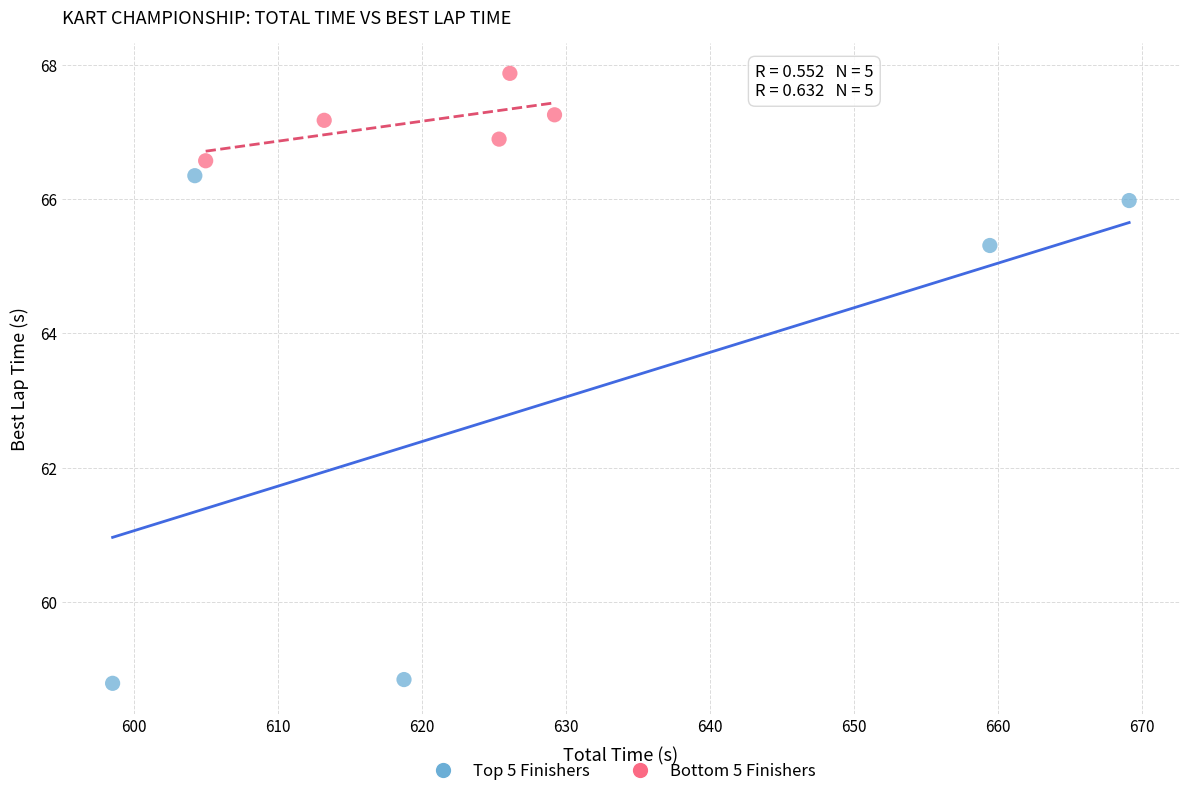

Which series has the widest spread of Y values?

Top 5 Finishers